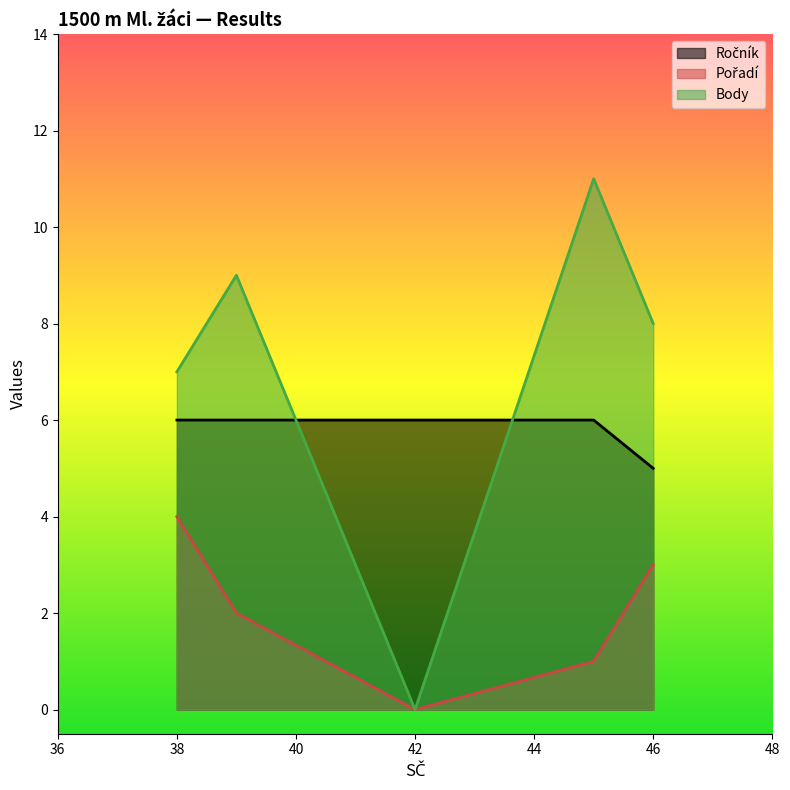

How many lines are shown in the chart?

3